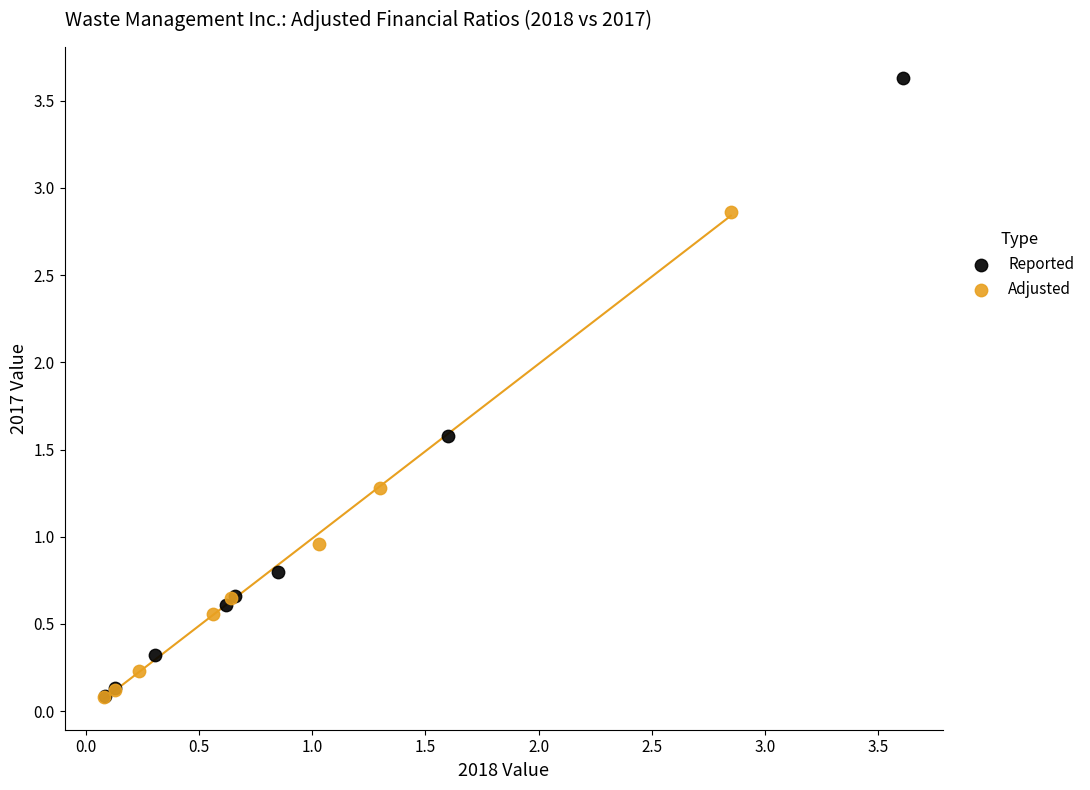

Which series has the widest spread of Y values?

Reported